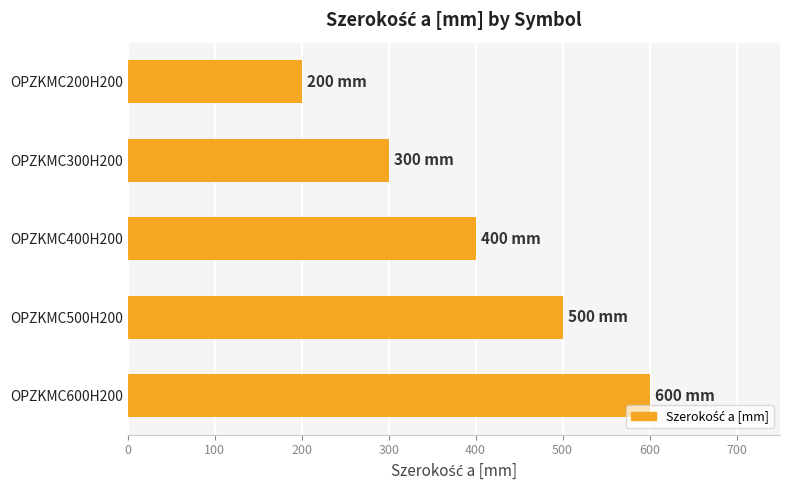

The chart shows a value of 303 at OPZKMC200H200. True or false?

False